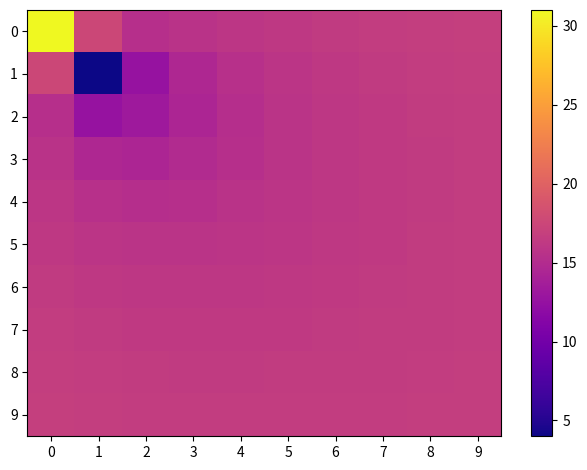

Between 6 and 9, which series saw the biggest shift?

2